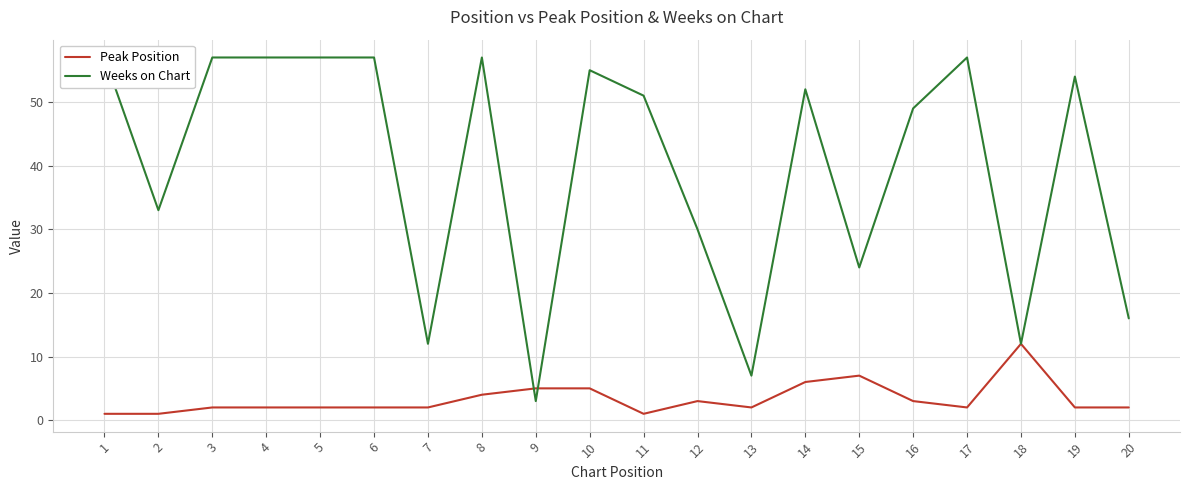

Which series has the largest total across all categories?

Weeks on Chart